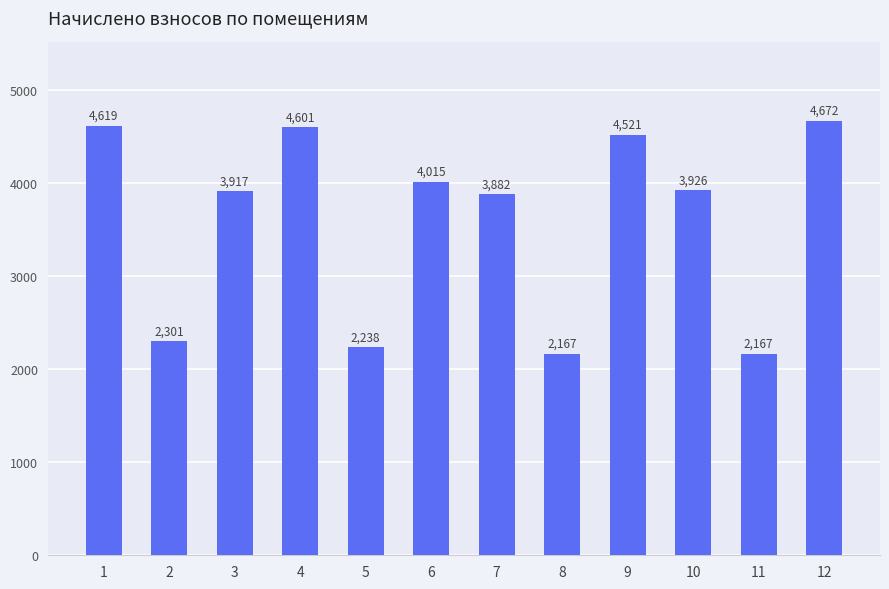

The value at 8 is 2167.5. True or false?

True